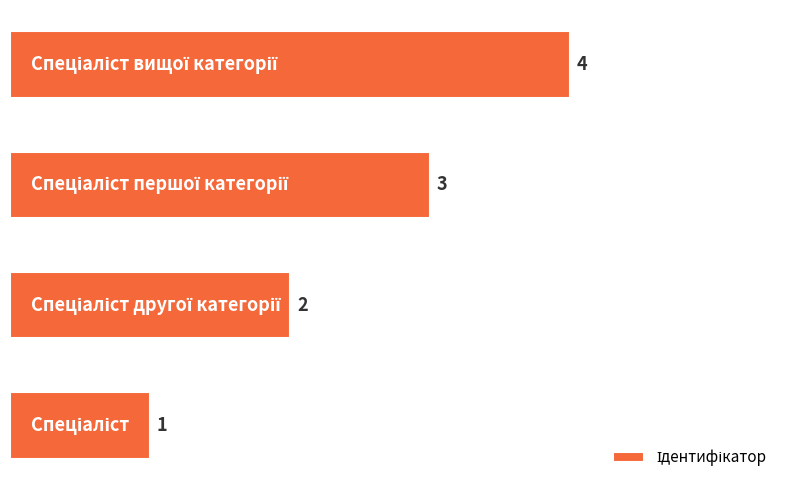

Are the bars grouped side by side (vs. stacked)?

No